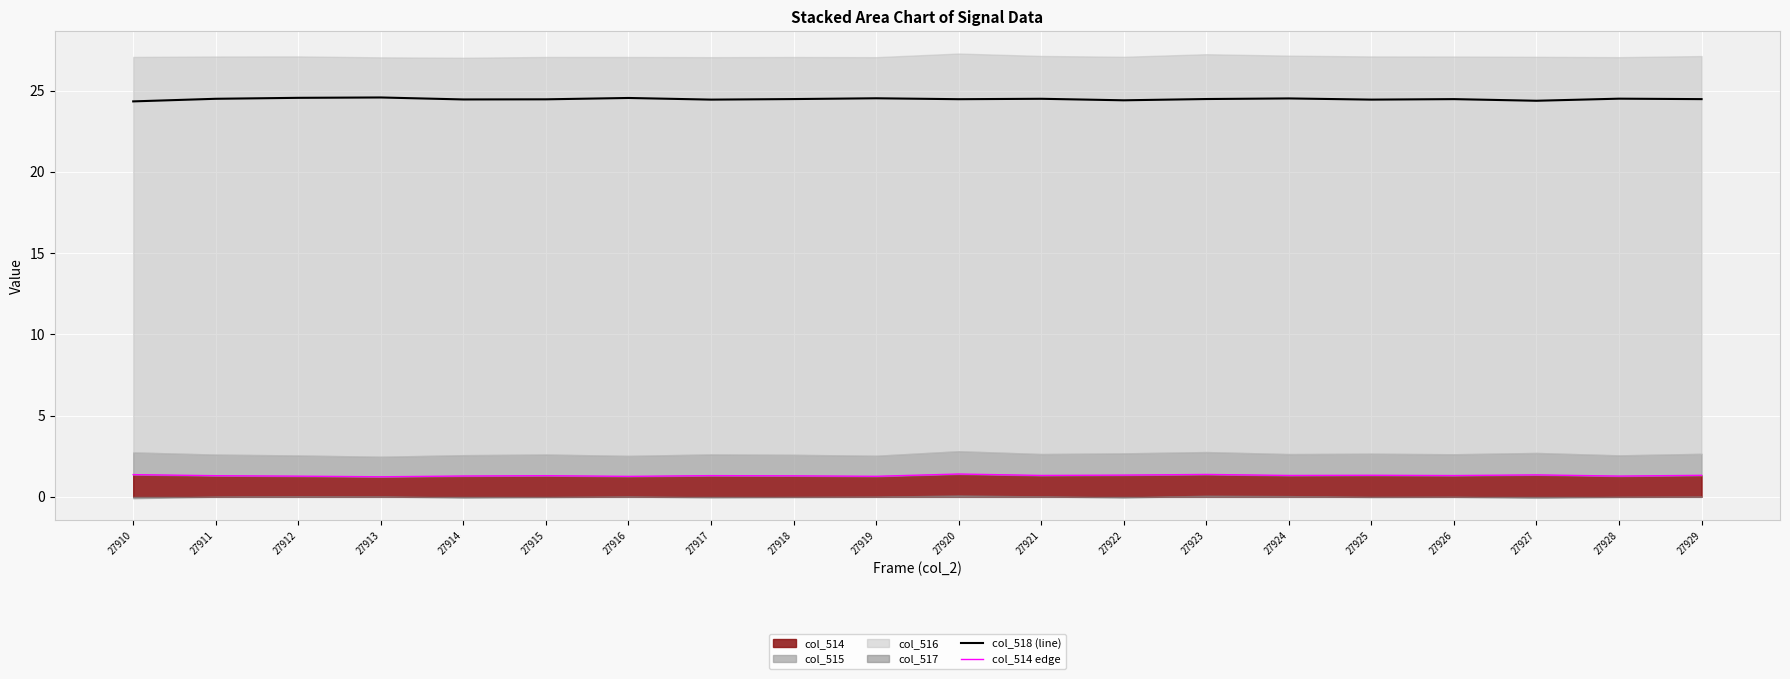

What is the value of the col_514 edge point at the 8th from the left?

1.3